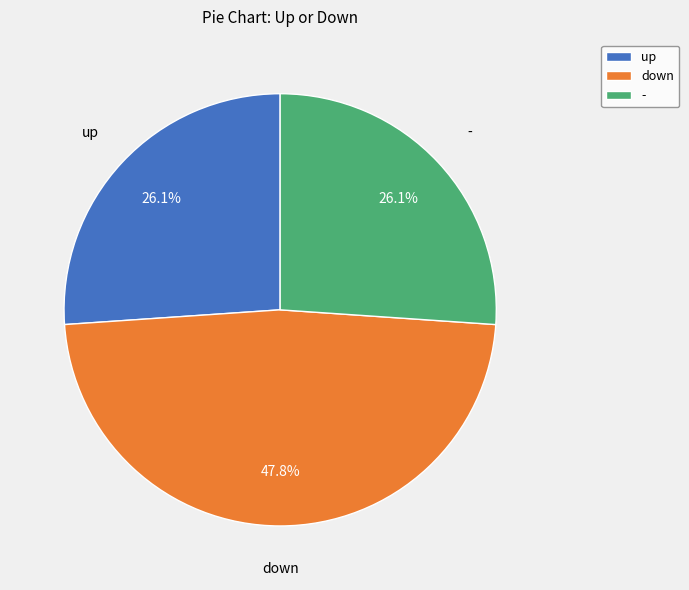

To the nearest percent, what is the difference between the largest and smallest slice percentages?

22%